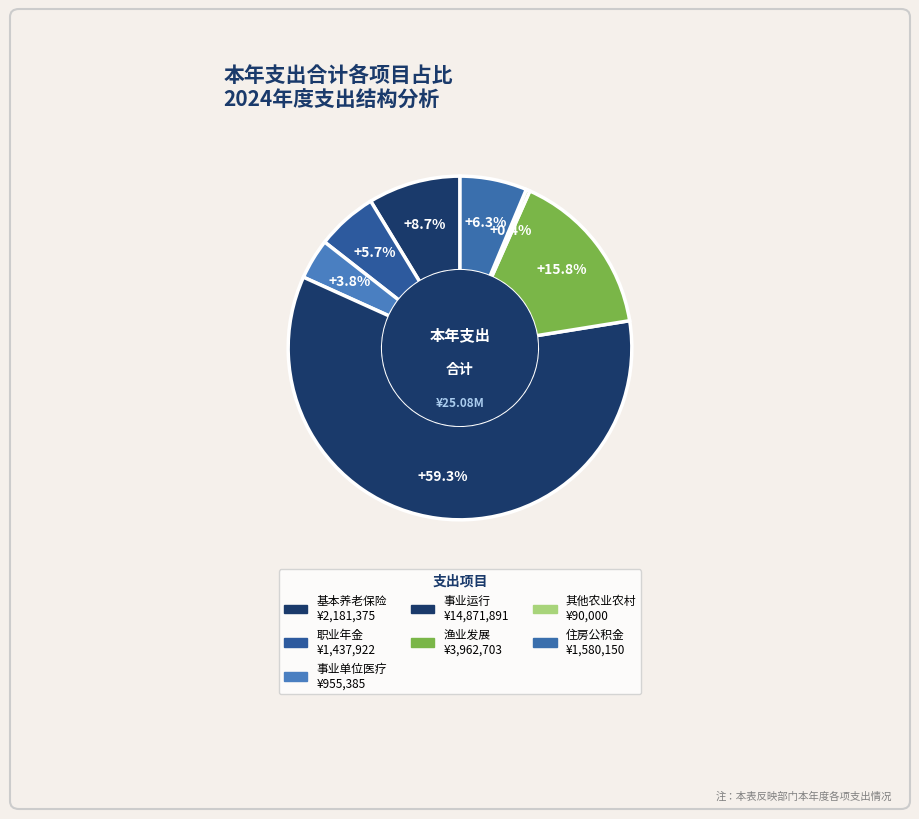

How many slices are in this pie chart?

7